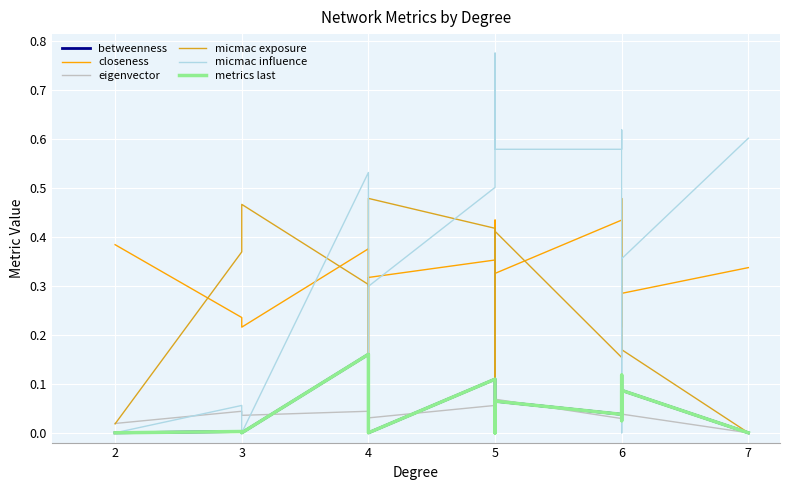

What is the sum of the micmac exposure values at 6 and 5?

0.5